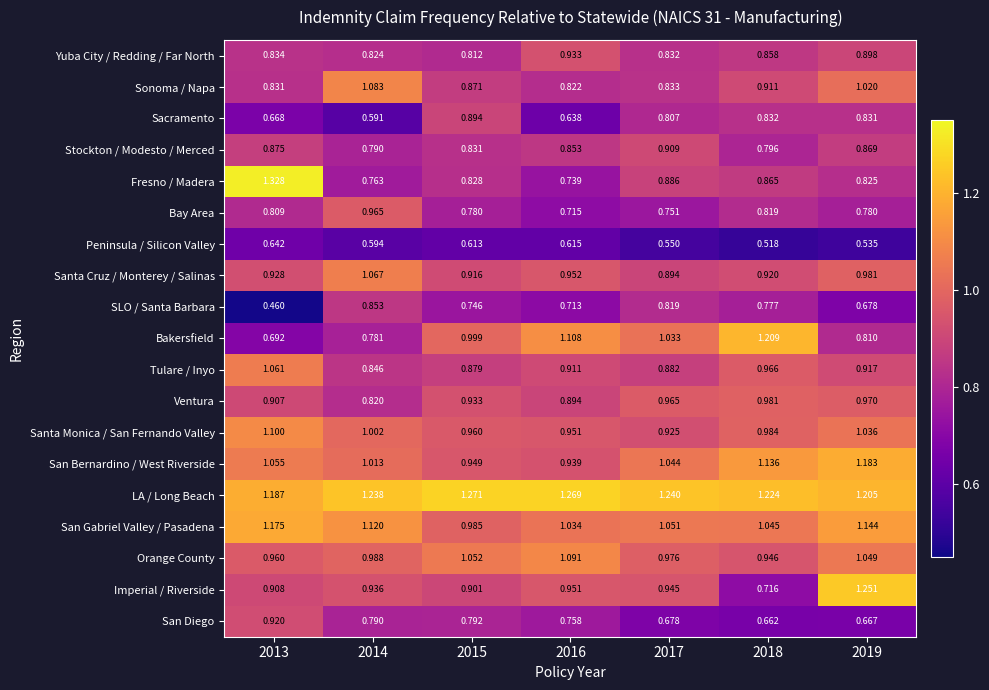

Which series changed the most between 2016 and 2017?

Sacramento